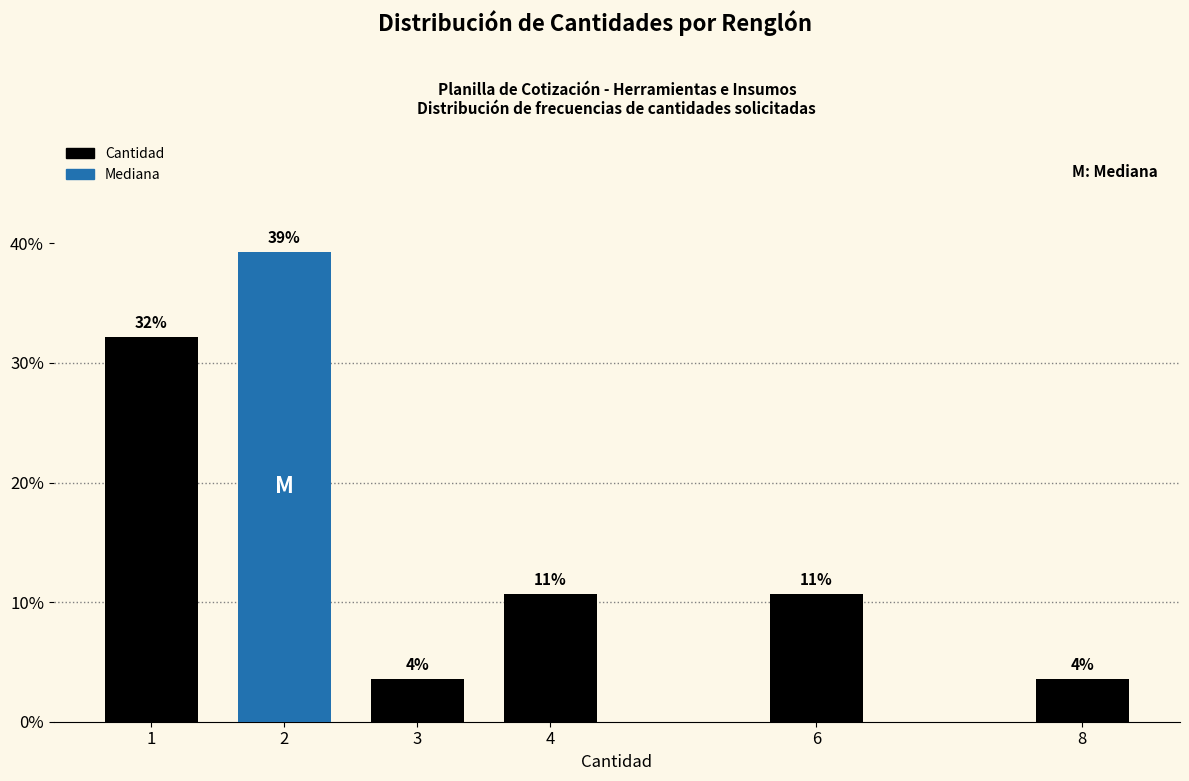

Does the chart contain any negative values?

No